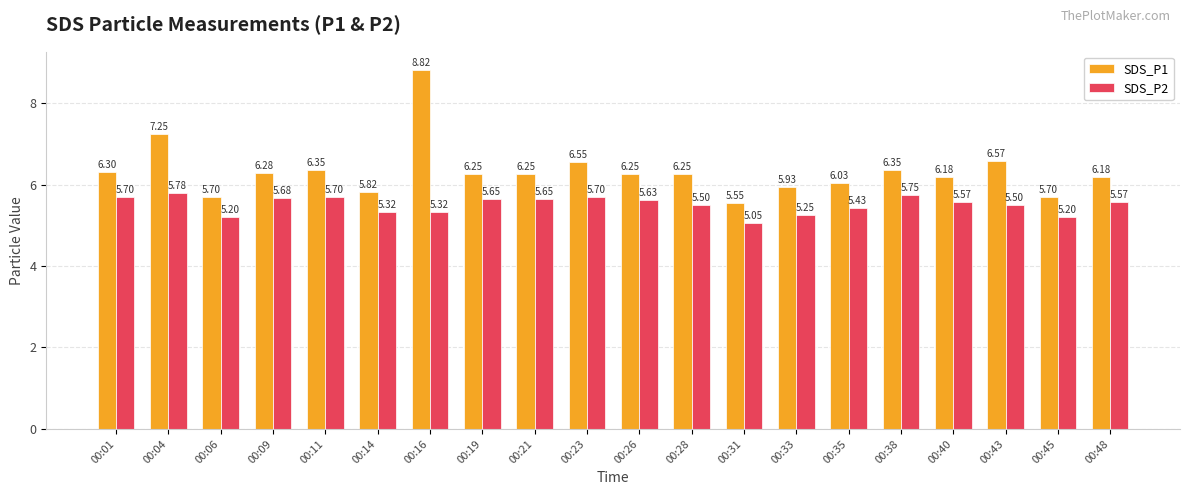

List the series in order of their overall mean, lowest first.

SDS_P2, SDS_P1